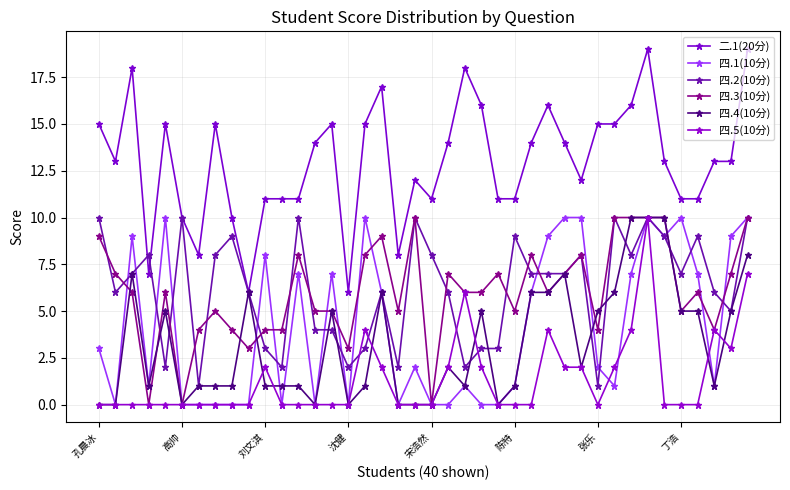

What are all the series names shown in the legend?

二.1(20分), 四.1(10分), 四.2(10分), 四.3(10分), 四.4(10分), 四.5(10分)